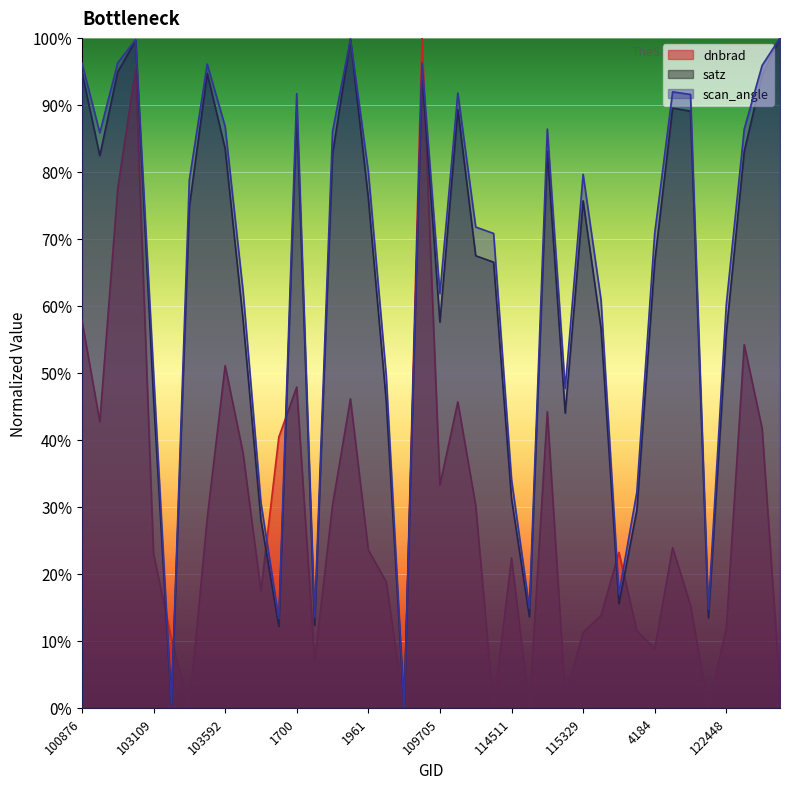

Where is scan_angle nearest to the value 50?

103109